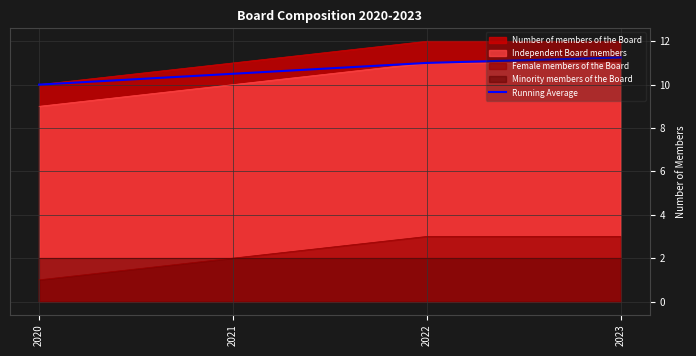

Reading left to right, list all the values displayed in this chart.

2020=10.0	2021=10.5	2022=11.0	2023=11.2